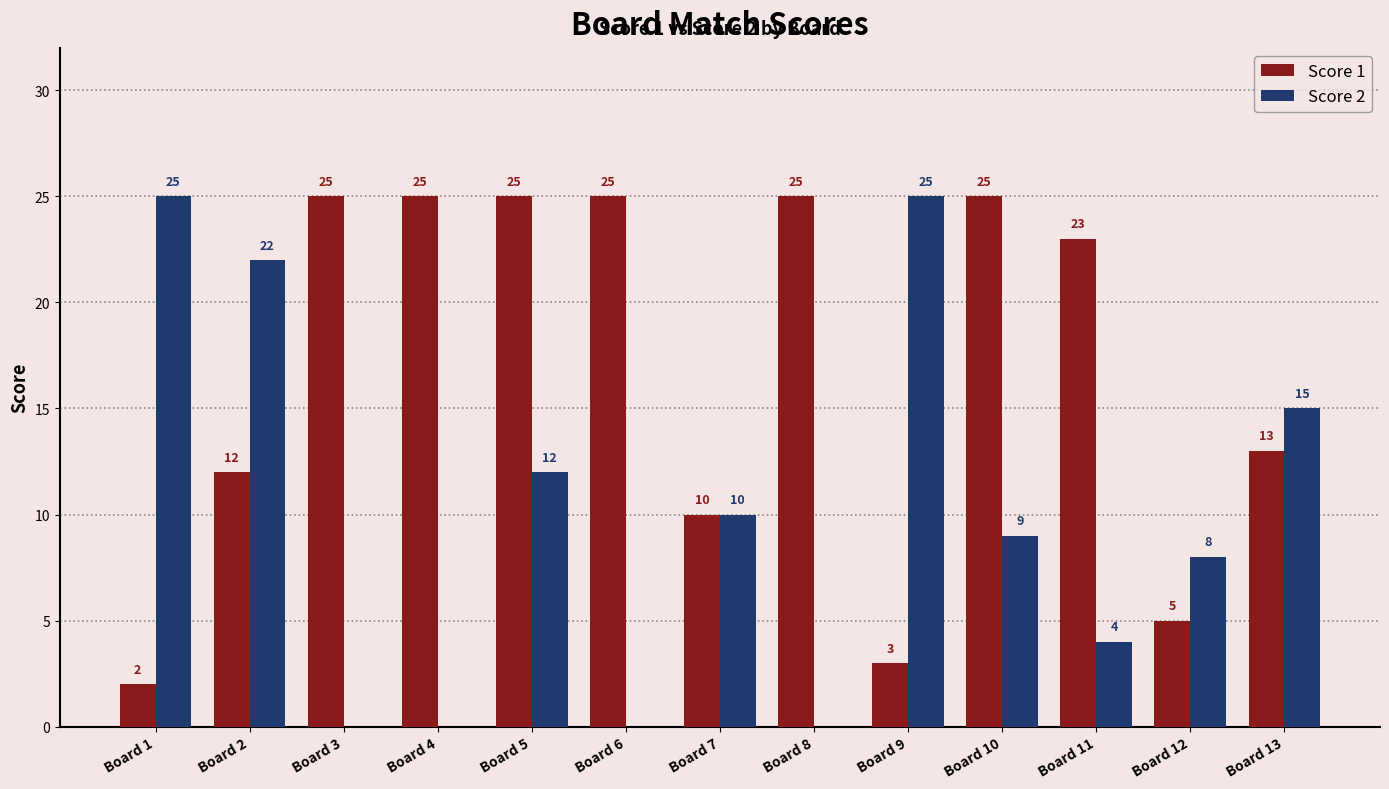

Count the number of data series in this chart.

2